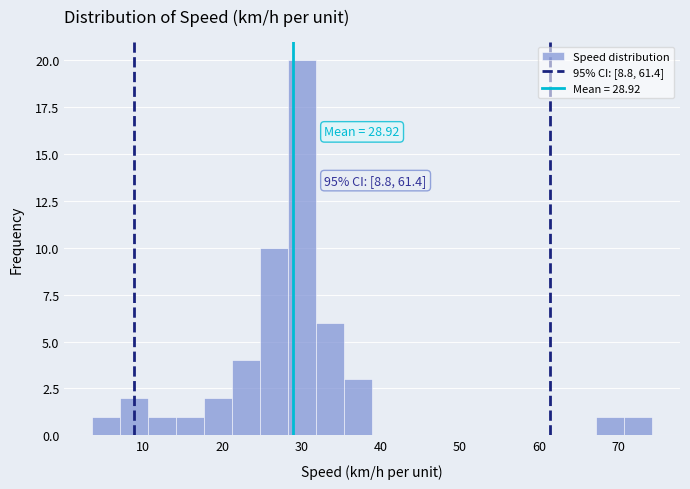

Around what value on the x-axis is the tallest bar? Give the approximate position of its centre, as read against the axis.

30